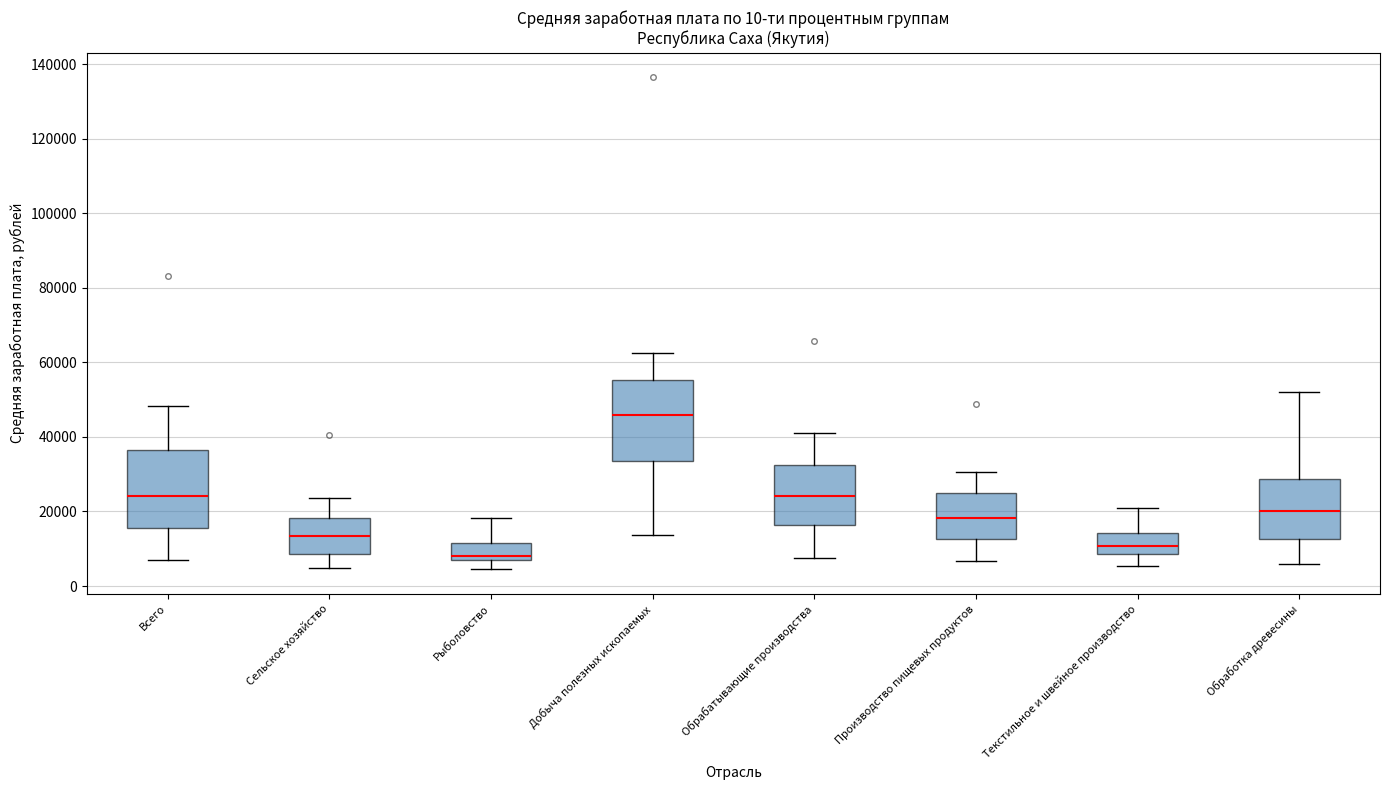

Reading left to right, read every box against the y-axis: the position of its median line, the range the box covers, and the ends of its whiskers. The values are not printed on the chart, so give them approximately, as read against the axis.

Всего: median 24000, box 16000 to 36000, whiskers 6000 to 48000
Сельское хозяйство: median 14000, box 8000 to 18000, whiskers 4000 to 24000
Рыболовство: median 8000 (just above the box's lower edge), box 8000 to 12000, whiskers 4000 to 18000
Добыча полезных ископаемых: median 46000, box 34000 to 56000, whiskers 14000 to 62000
Обрабатывающие производства: median 24000, box 16000 to 32000, whiskers 8000 to 40000
Производство пищевых продуктов: median 18000, box 12000 to 24000, whiskers 6000 to 30000
Текстильное и швейное производство: median 10000, box 8000 to 14000, whiskers 6000 to 20000
Обработка древесины: median 20000, box 12000 to 28000, whiskers 6000 to 52000